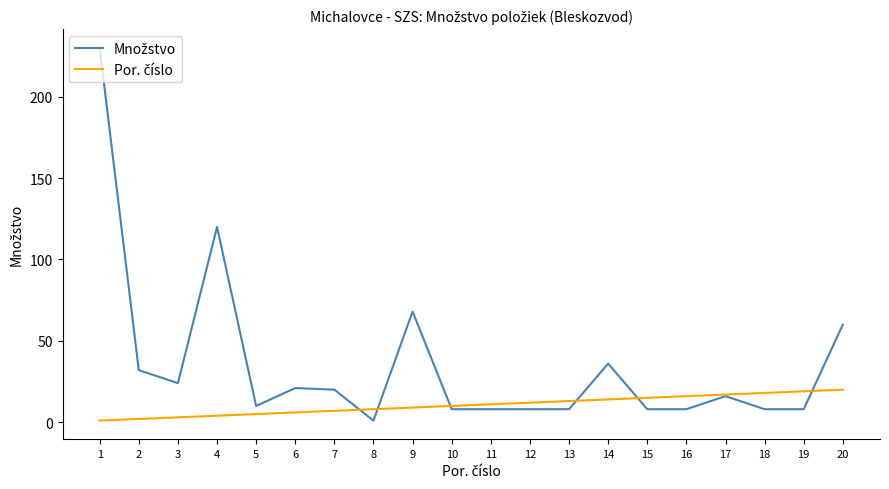

How many lines are shown in the chart?

2